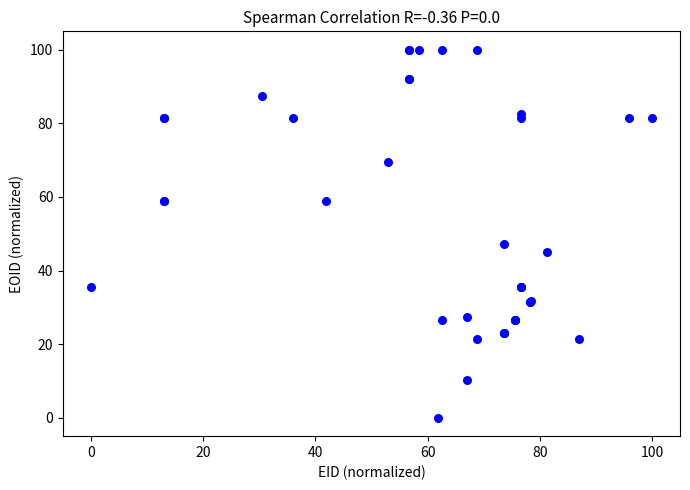

What Y value in the scatter plot is closest to 50?

47.3